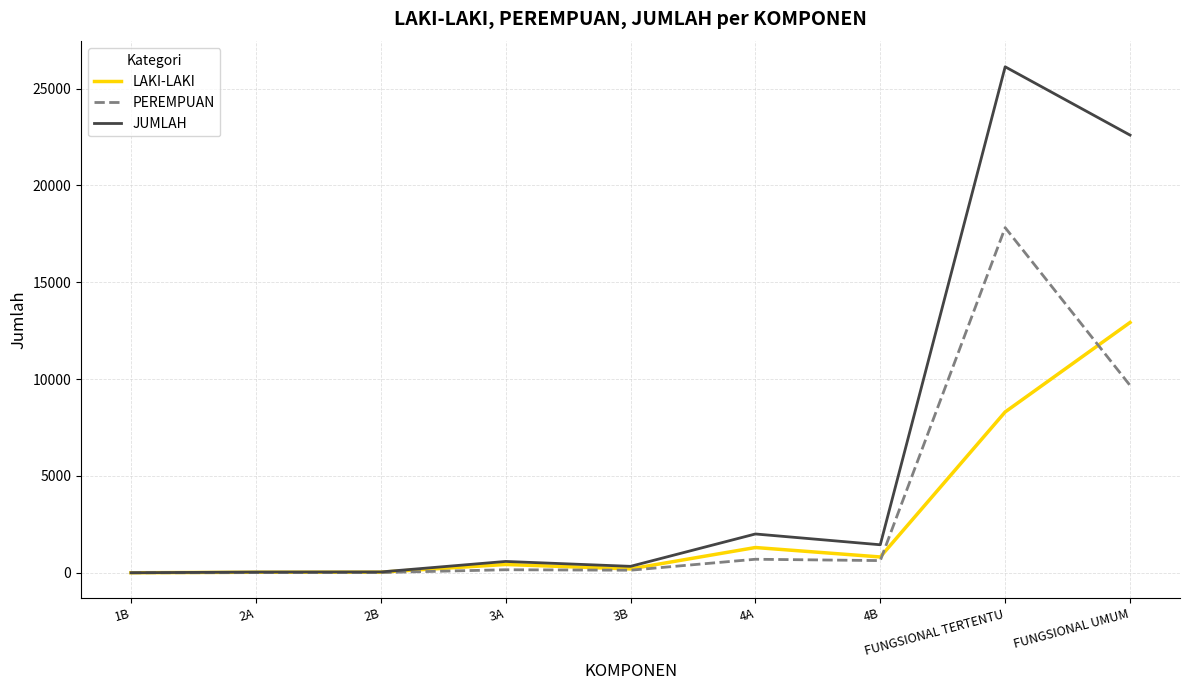

Is it true that JUMLAH equals 12033 at FUNGSIONAL TERTENTU?

False